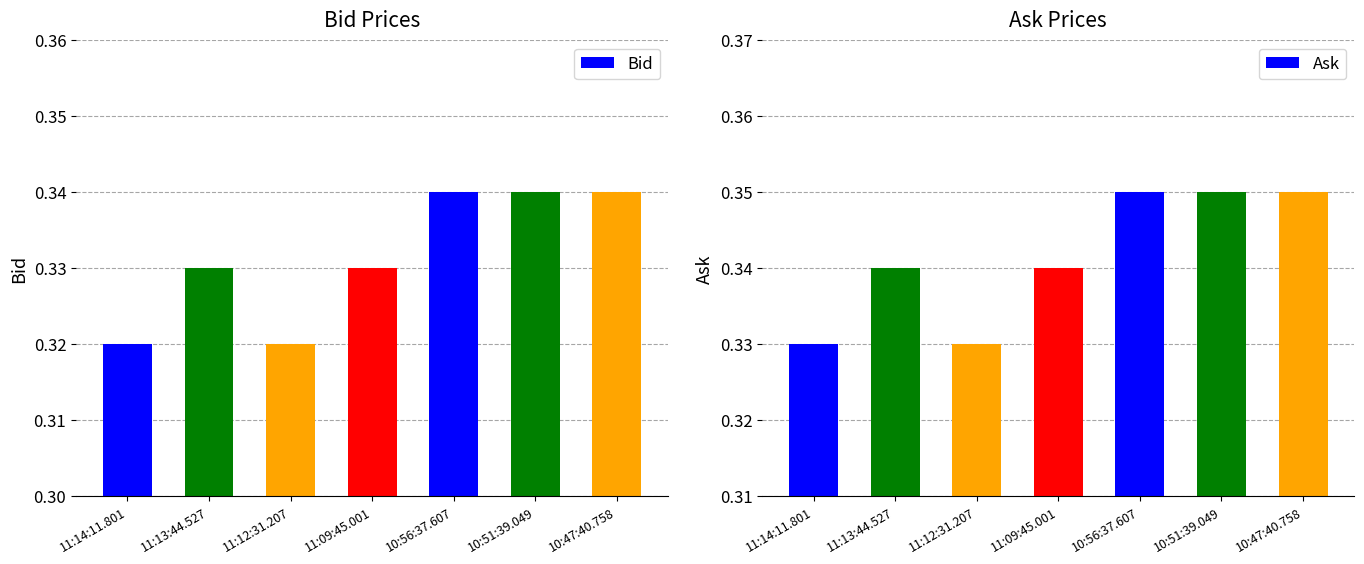

What are all the series names shown in the legend?

Bid, Ask